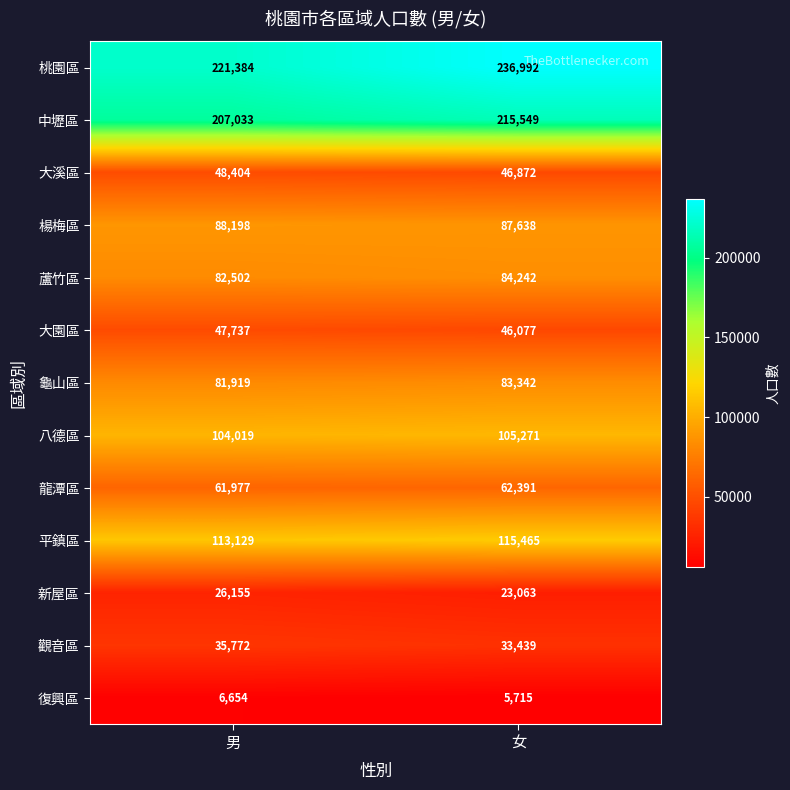

Which series has the largest range (max minus min)?

桃園區